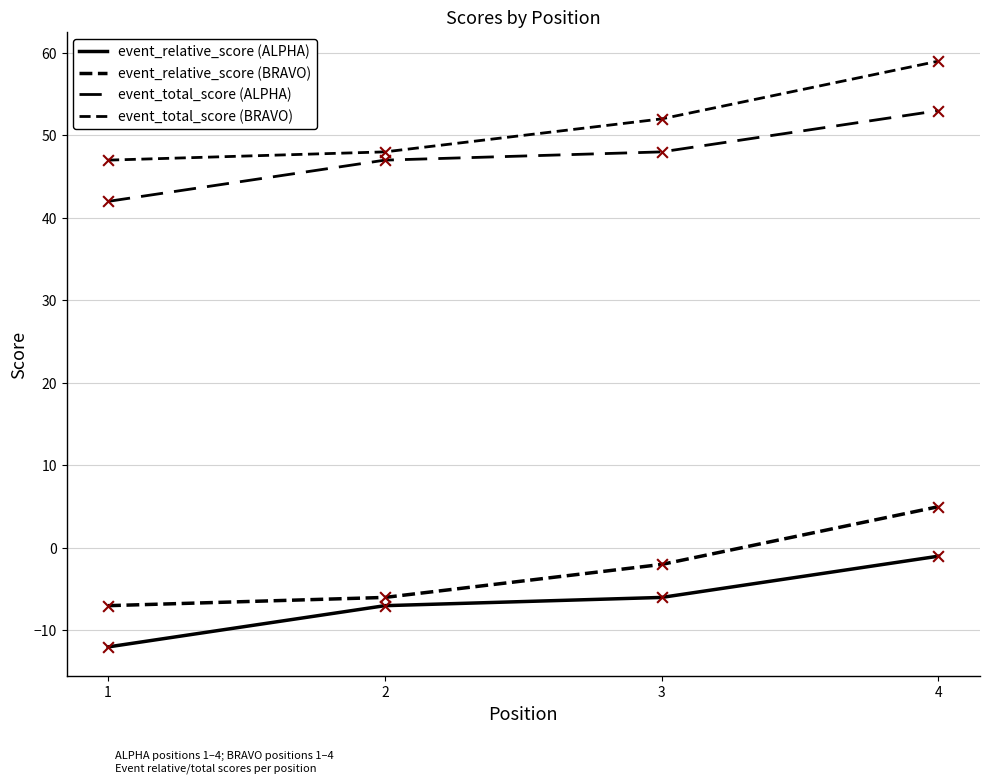

How many lines are shown in the chart?

4